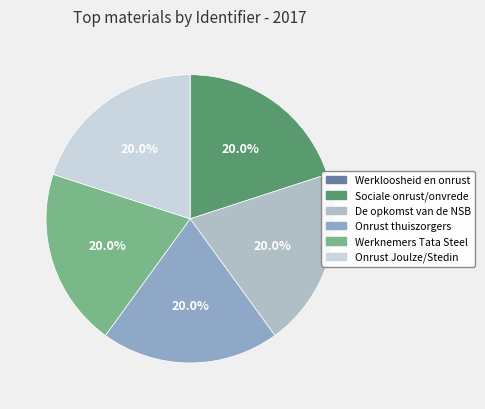

Which slice is the largest?

De opkomst van de NSB